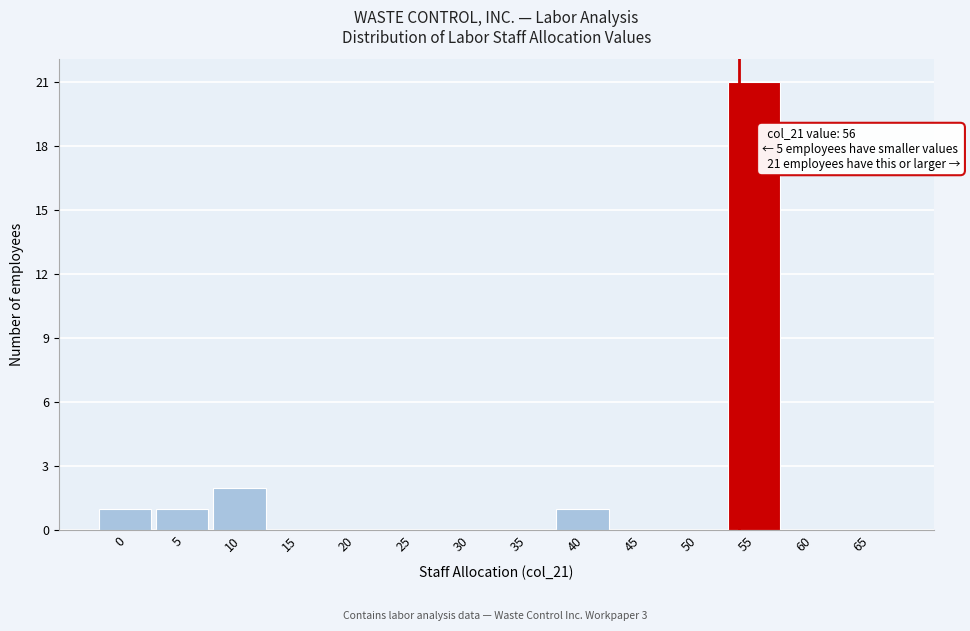

Reading left to right, extract all data points from this chart.

0=1	5=1	10=2	15=0	20=0	25=0	30=0	35=0	40=1	45=0	50=0	55=21	60=0	65=0